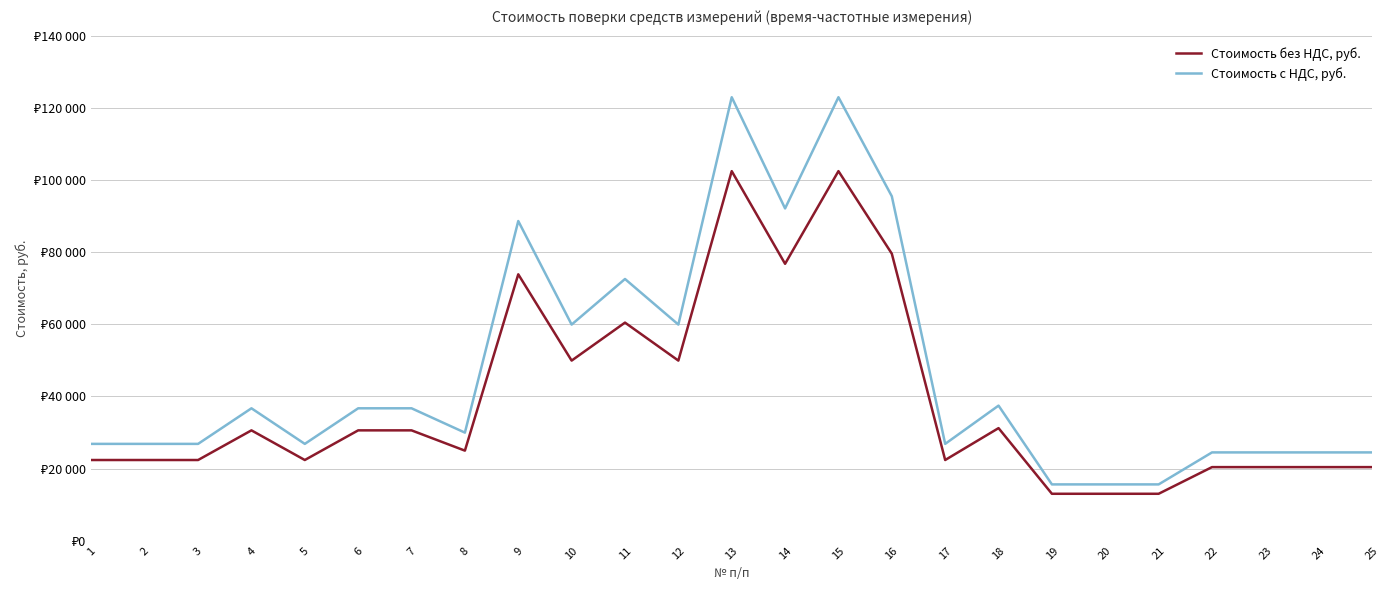

List the labels in order of Стоимость без НДС, руб. value, smallest first.

19, 20, 21, 22, 23, 24, 25, 1, 2, 3, 5, 17, 8, 4, 6, 7, 18, 10, 12, 11, 9, 14, 16, 13, 15